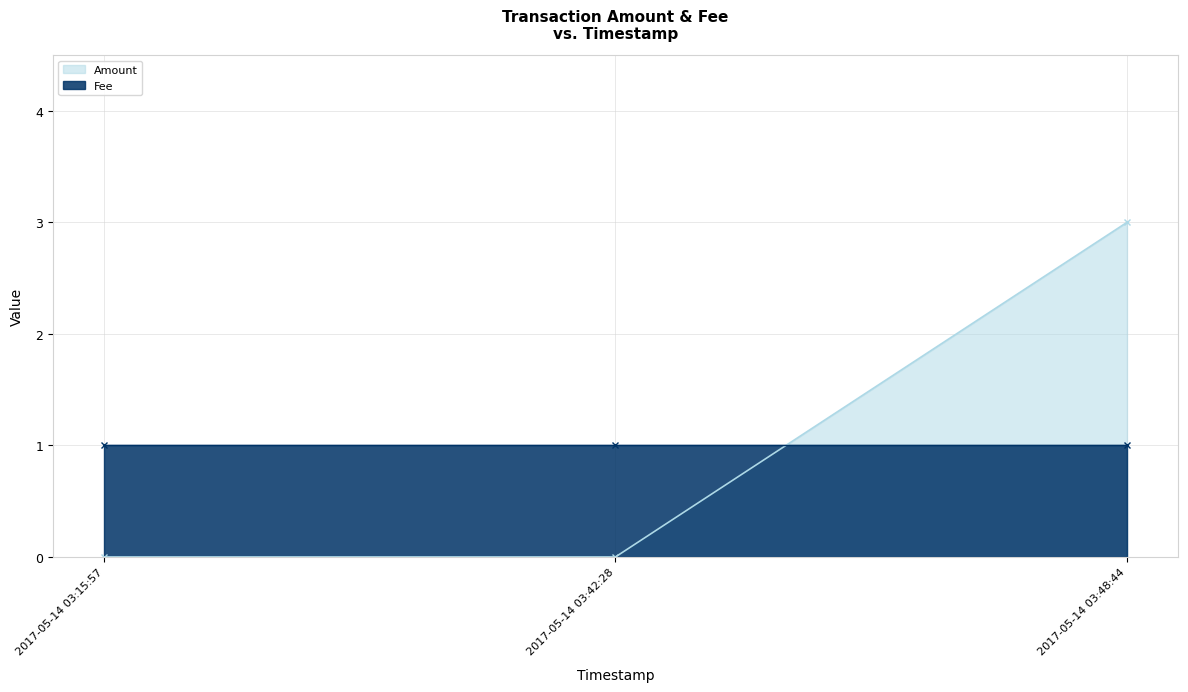

Which has a higher value, 2017-05-14 03:48:44 or 2017-05-14 03:42:28?

2017-05-14 03:48:44